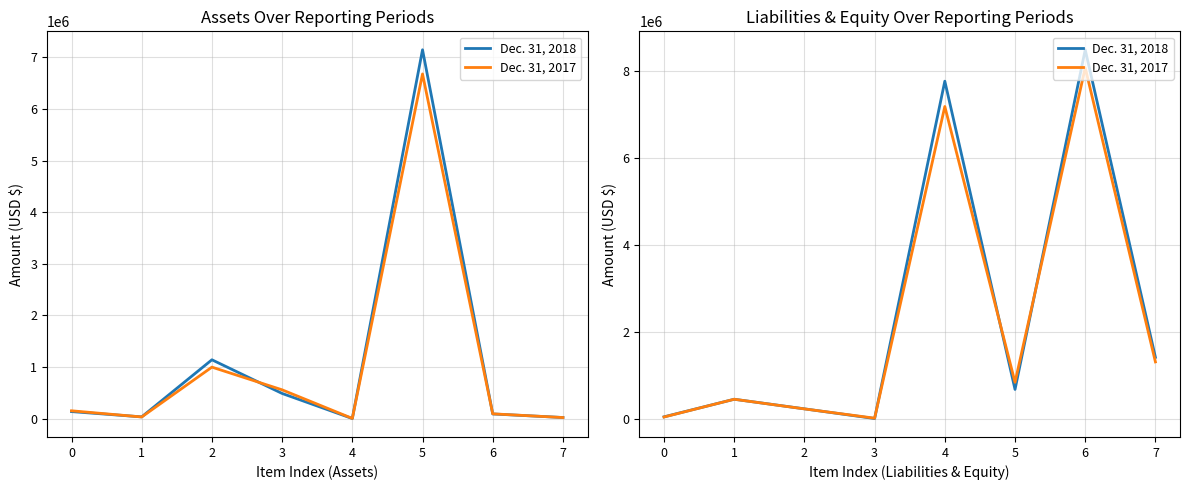

How many data points in Dec. 31, 2017 are less than 834387?

4